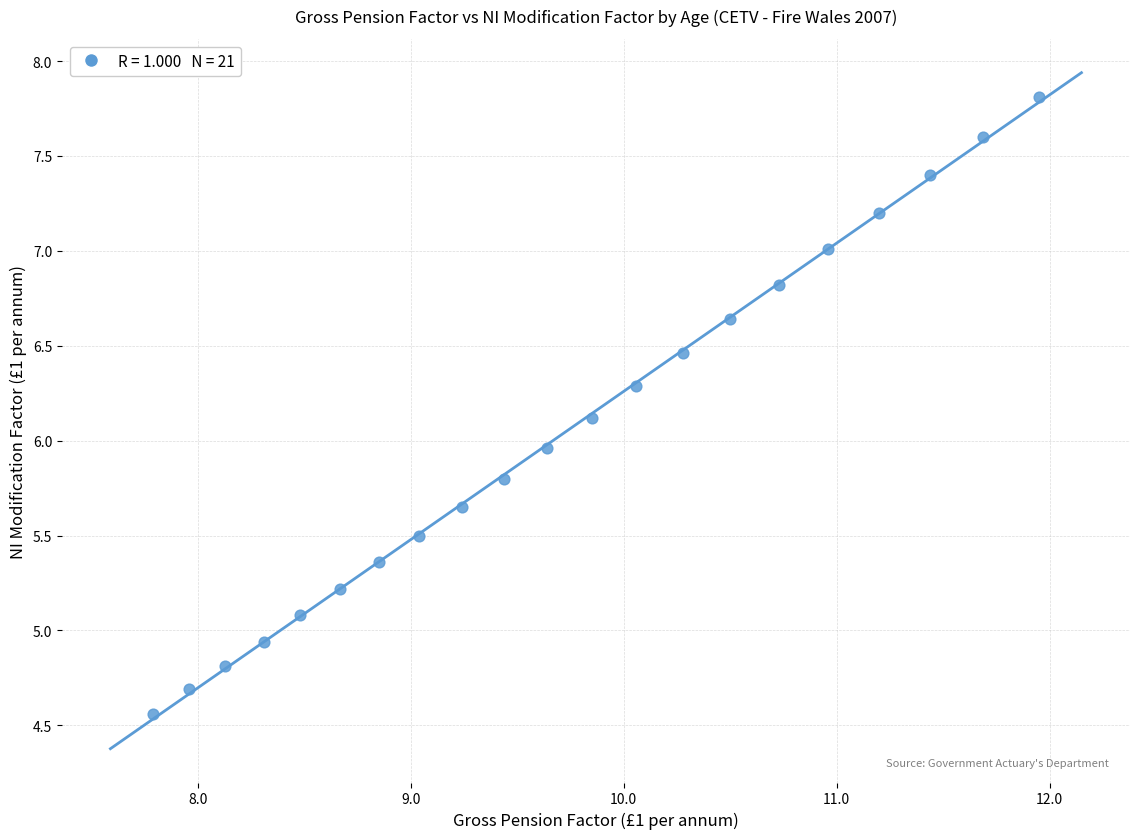

What is the range of X values (max minus min)?

4.2